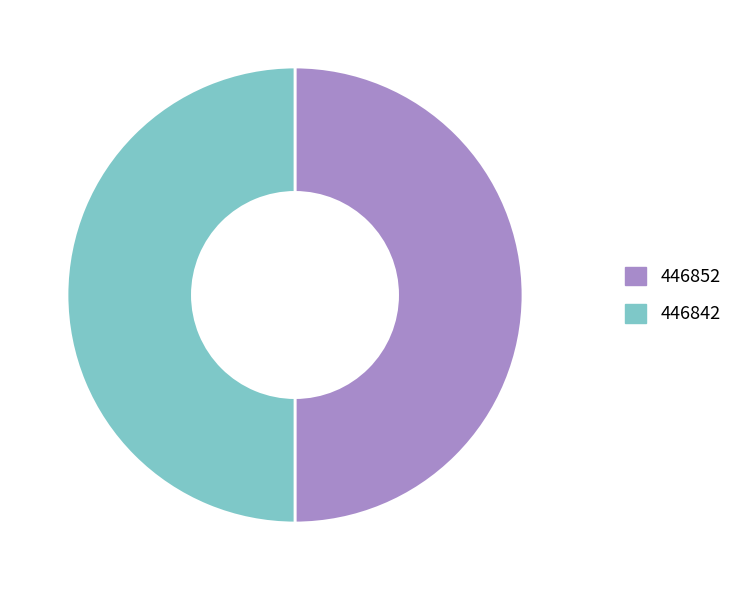

Do 446842 and 446852 together represent more than half of the pie?

Yes